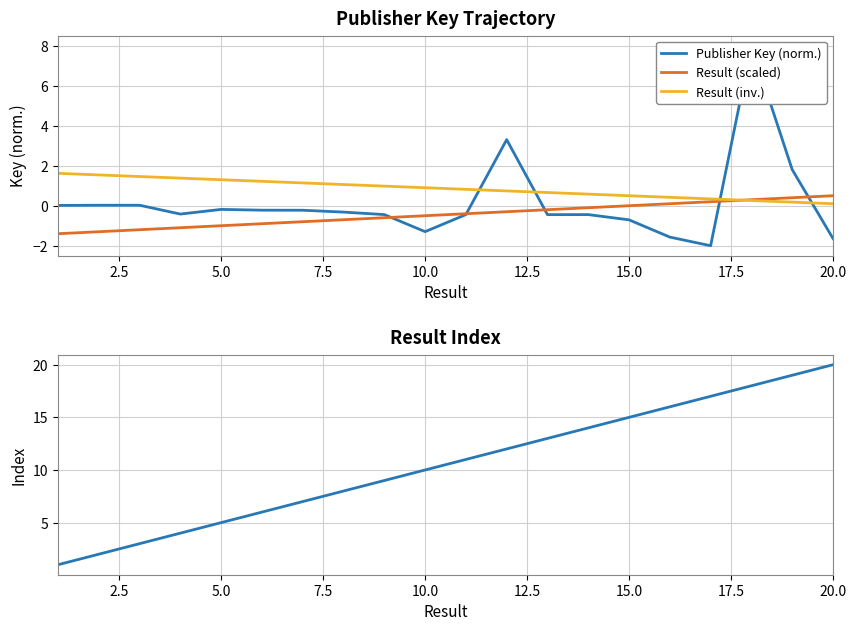

What is the minimum value for Result (scaled)?

-1.4